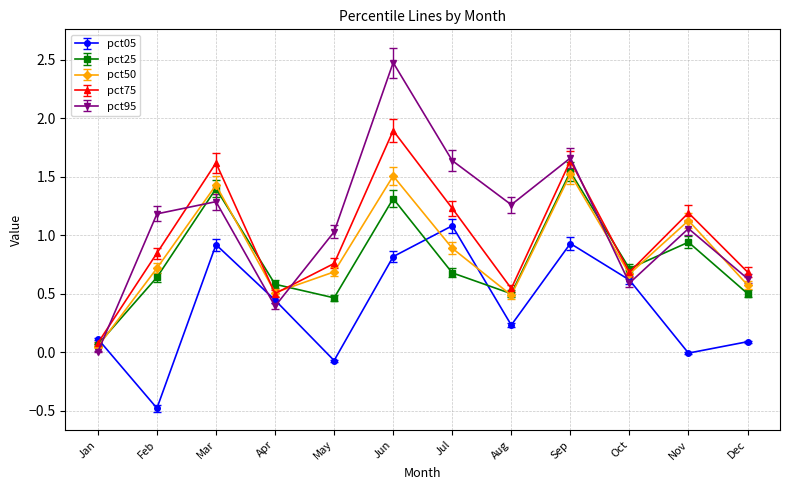

Where is the first local minimum for pct05?

Feb